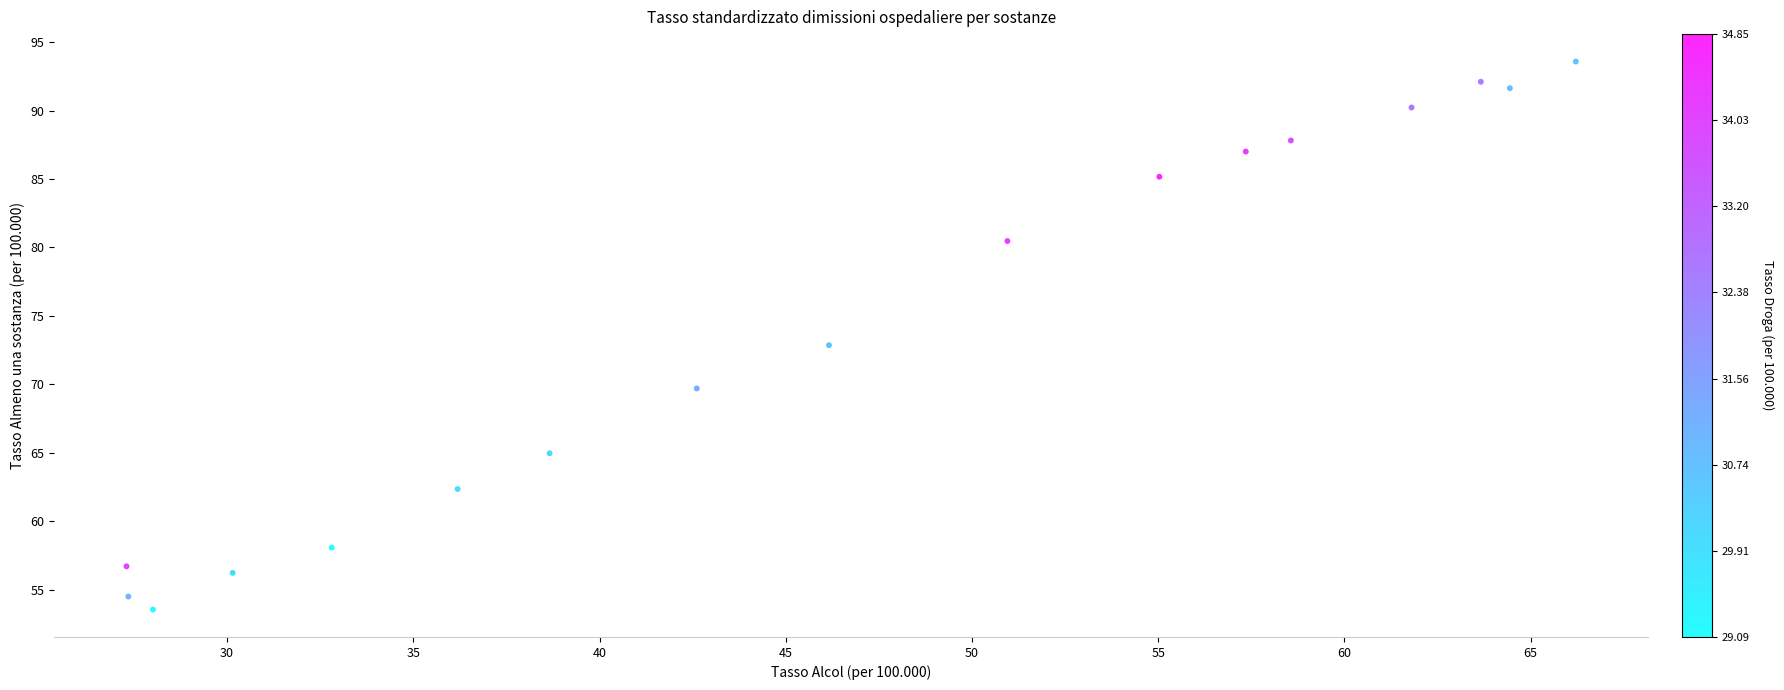

What is the range of X values (max minus min)?

38.9